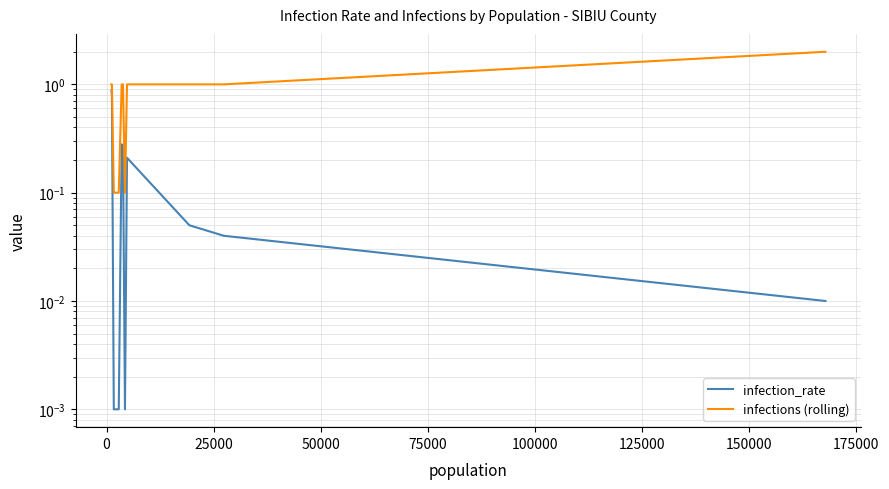

Rank the series by their average value, from lowest to highest.

infection_rate, infections (rolling)